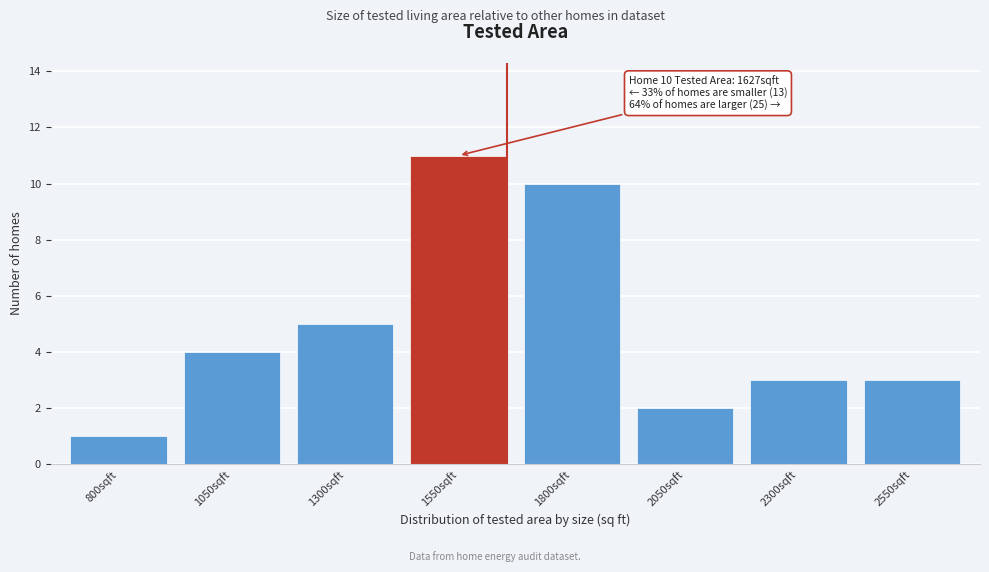

Reading left to right, what are all the values shown in this chart?

1	4	5	11	10	2	3	3